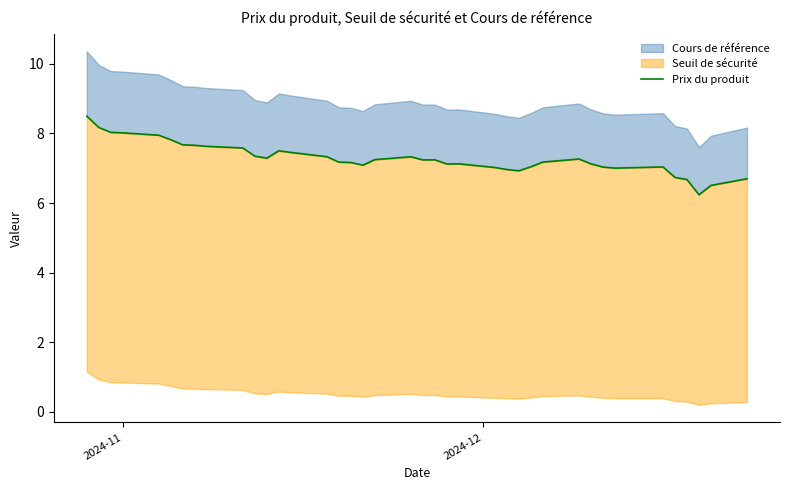

What is the value of the 20th point from the left?

7.3